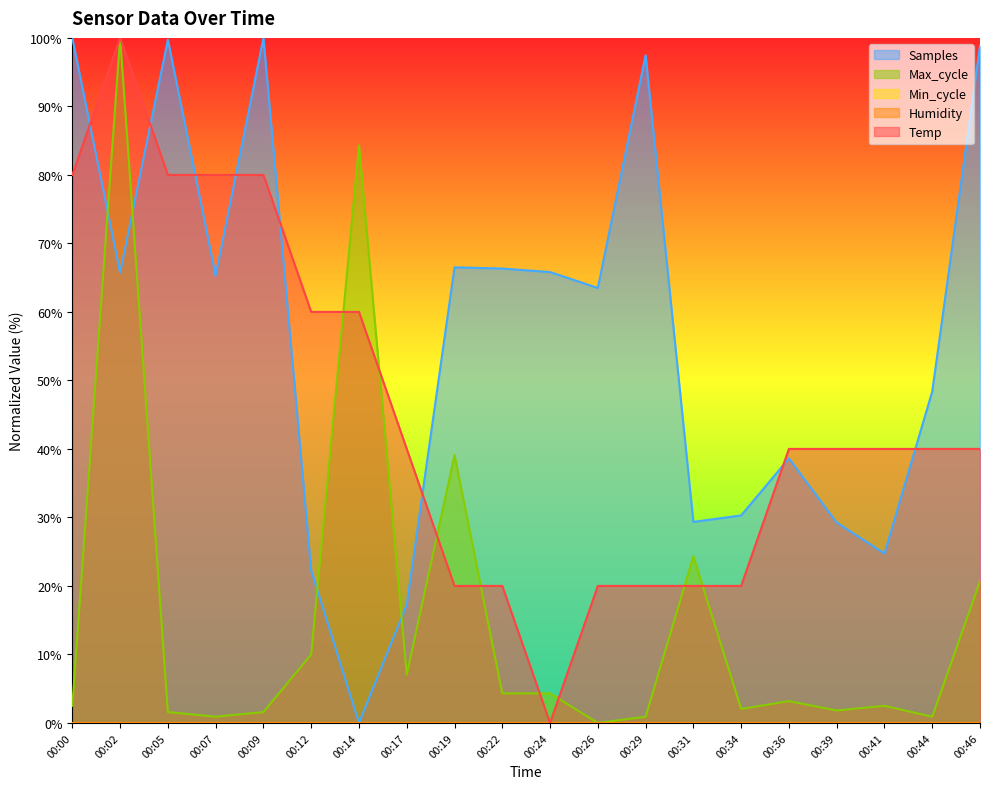

Reading right to left, what are all the values shown in this chart?

Temp: 40.0	40.0	40.0	40.0	40.0	20.0	20.0	20.0	20.0	0.0	20.0	20.0	40.0	60.0	60.0	80.0	80.0	80.0	100.0	80.0
Max_cycle: 20.7	0.9	2.5	1.8	3.2	2.0	24.3	0.9	0.0	4.3	4.3	39.1	7.0	84.3	10.0	1.6	0.9	1.6	100.0	2.5
Samples: 98.8	48.4	24.7	29.2	38.6	30.3	29.3	97.5	63.5	65.8	66.3	66.5	17.3	0.0	22.3	100.0	65.3	99.7	65.8	100.0